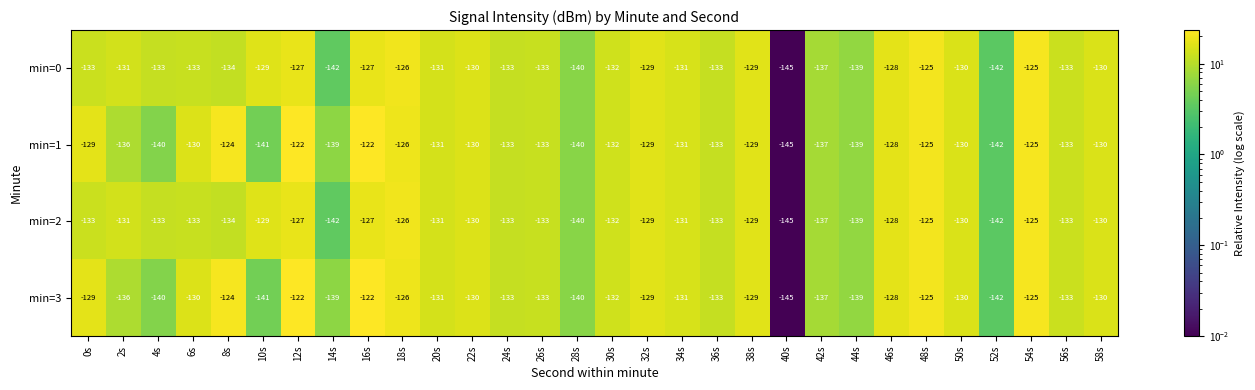

What is the total value across all series at 26s?

-532